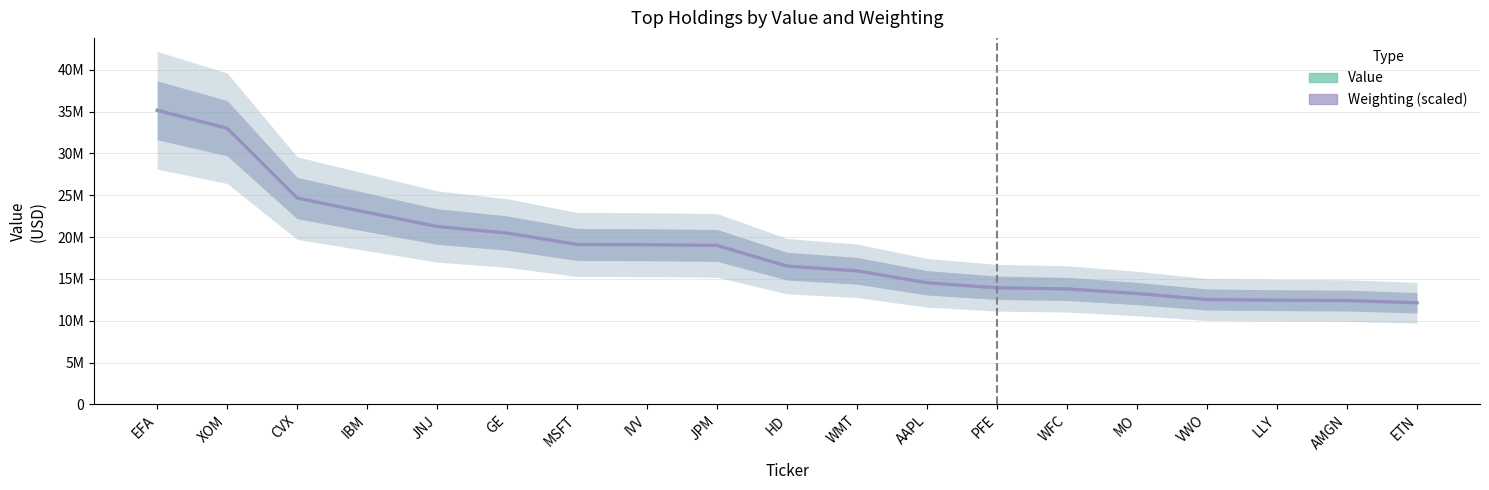

What is the average value of the Value series?

18542315.8